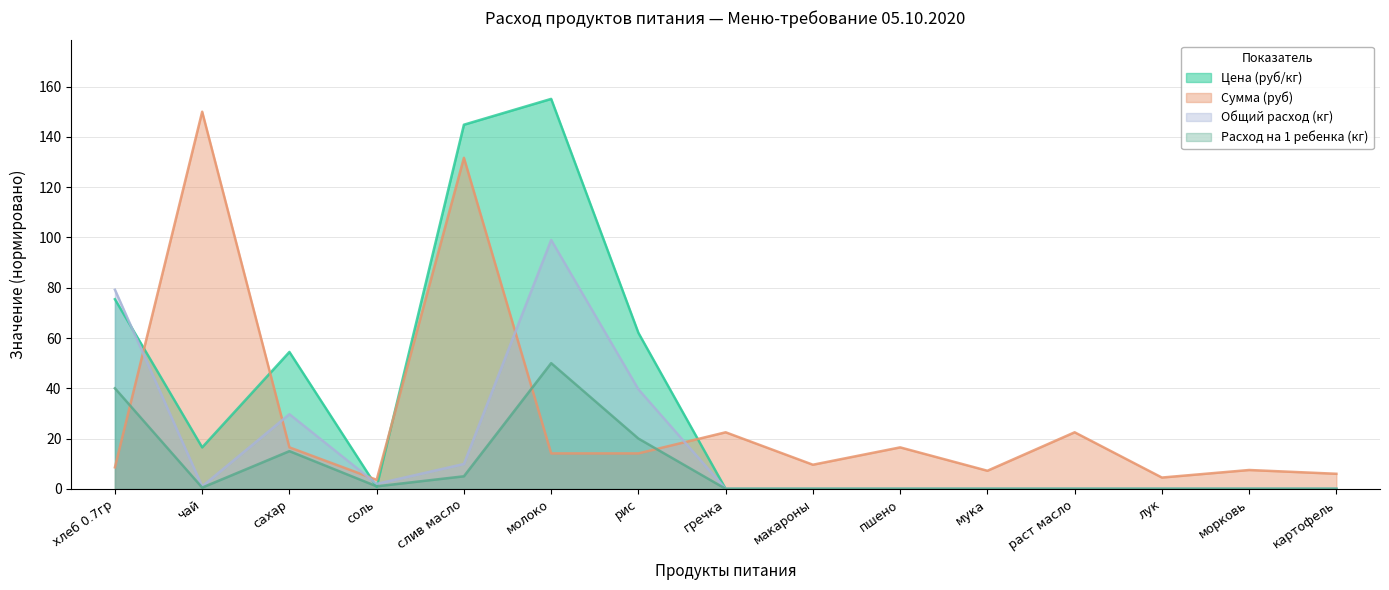

Between чай and мука, which is larger?

чай